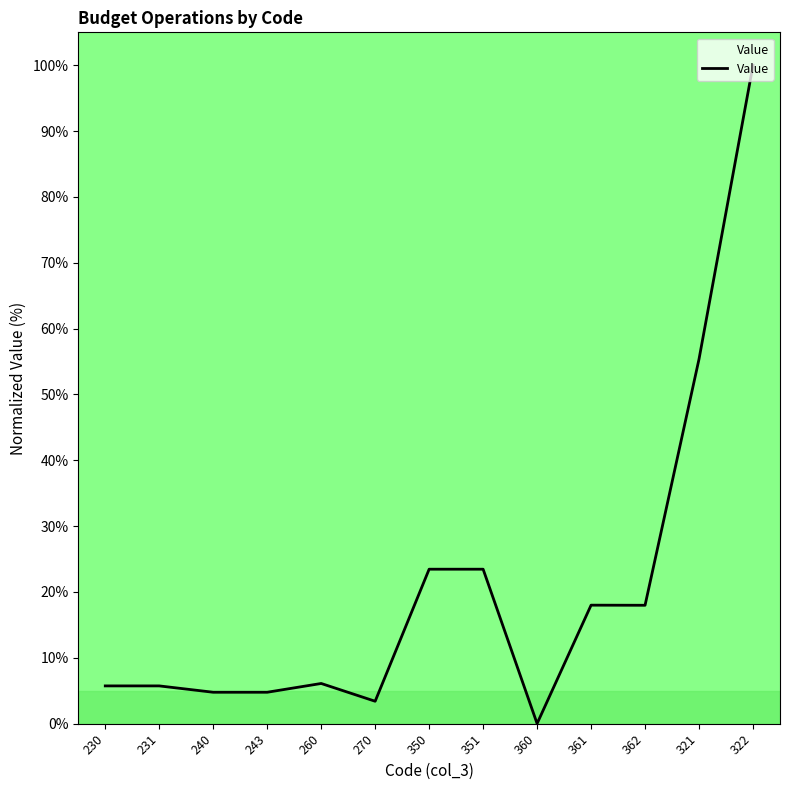

Between 321 and 270, which is larger?

321